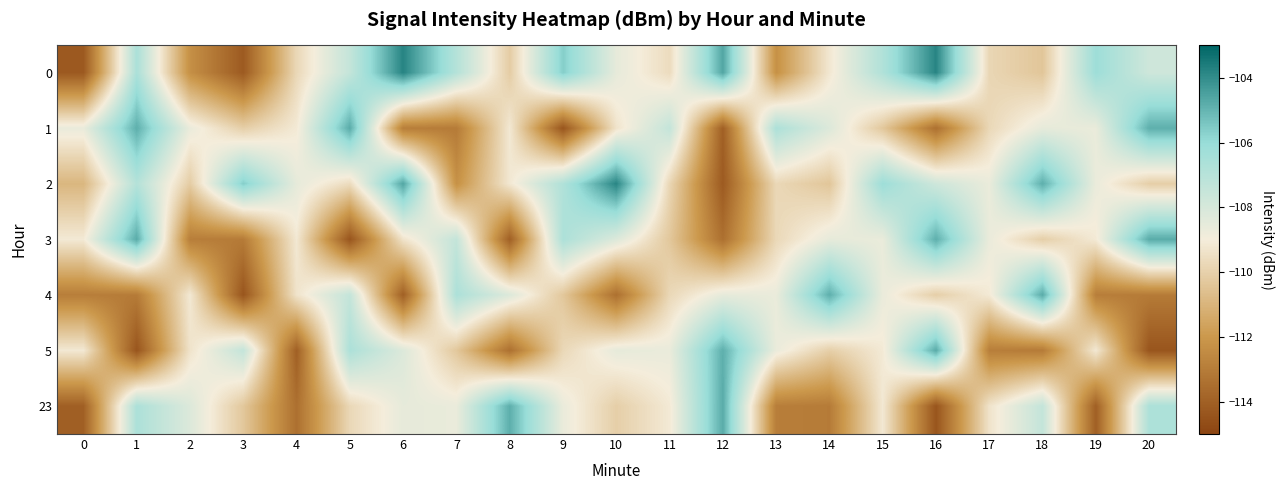

Between 7 and 8, which is larger?

7